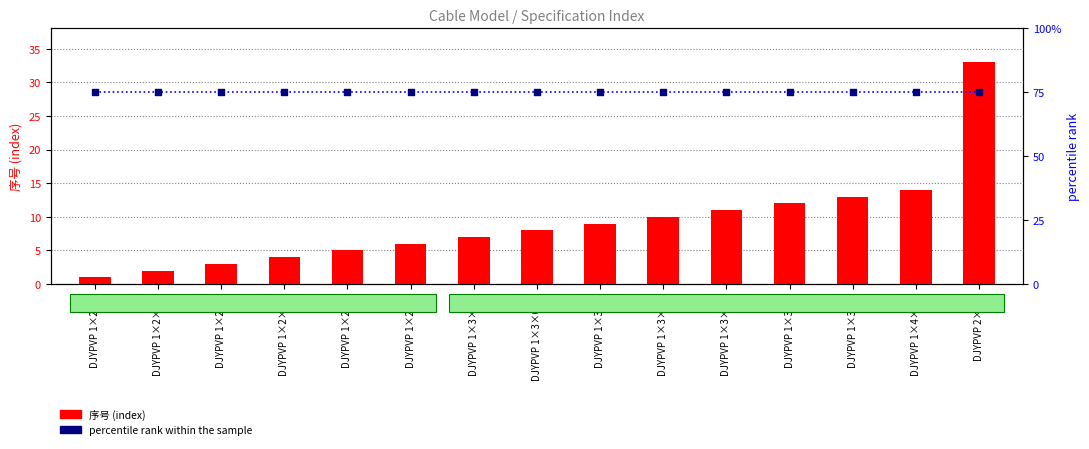

Is the value of 序号 (index) at DJYPVP 1×2×1.5 greater than the value of percentile rank within the sample at DJYPVP 1×3×0.5?

No